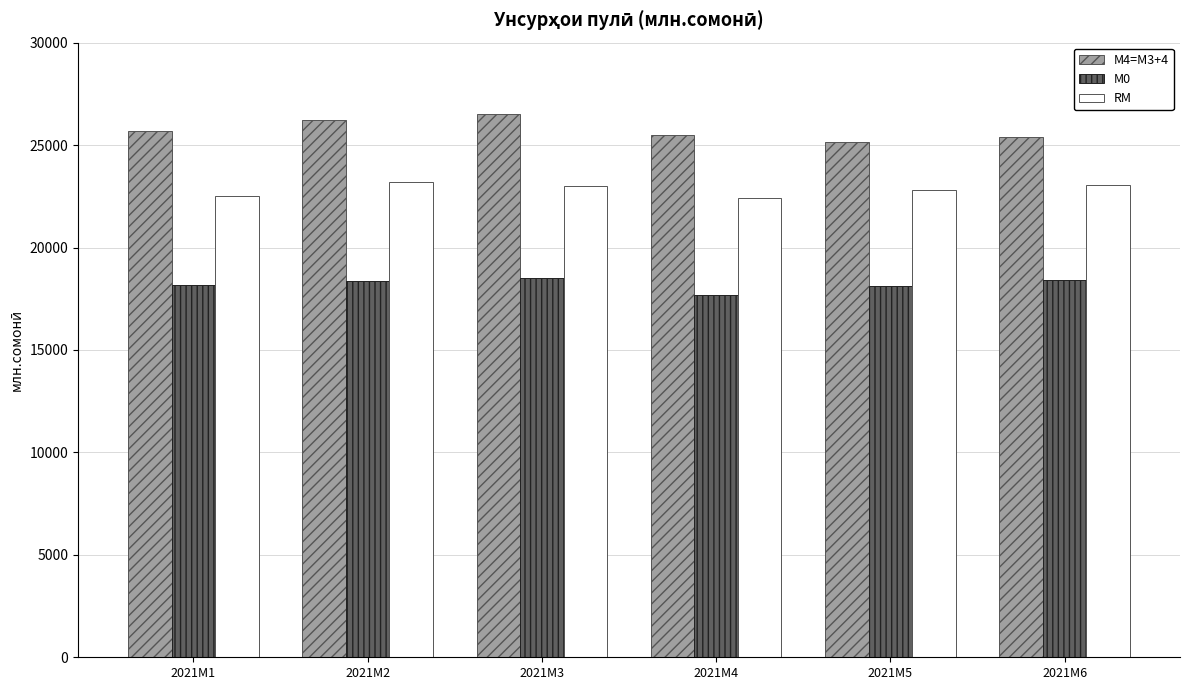

List the series in order of their peak value, highest first.

M4=M3+4, RM, M0